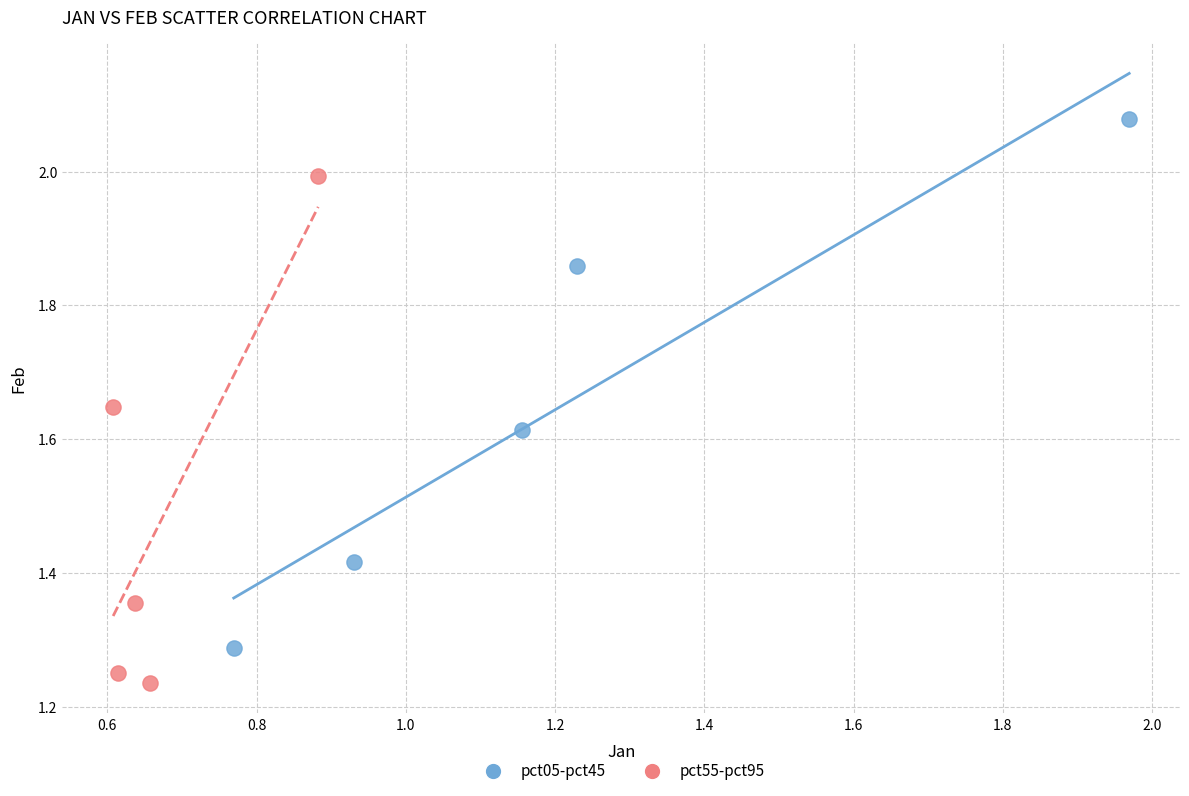

Which series contains the highest Y value?

pct05-pct45